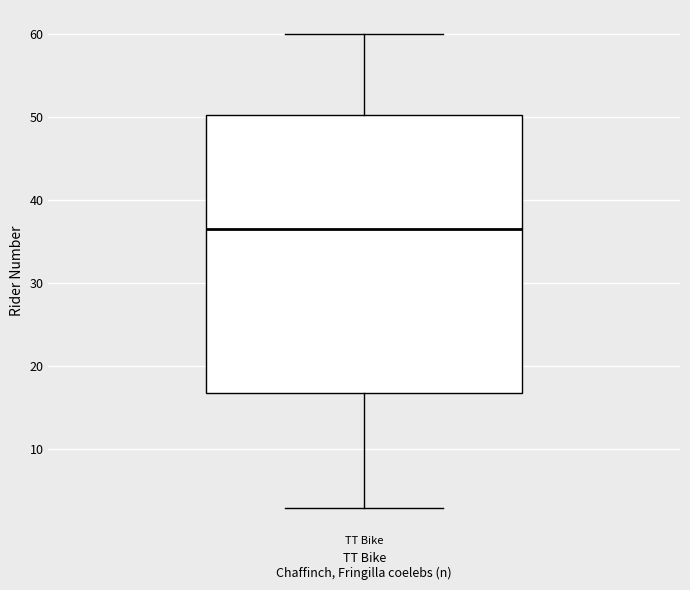

Read this box plot against the y-axis: the position of the median line, the range covered by the box, and the ends of both whiskers. The values are not printed on the chart, so give them approximately, as read against the axis.

median 37, box 17 to 50, whiskers 3 to 60